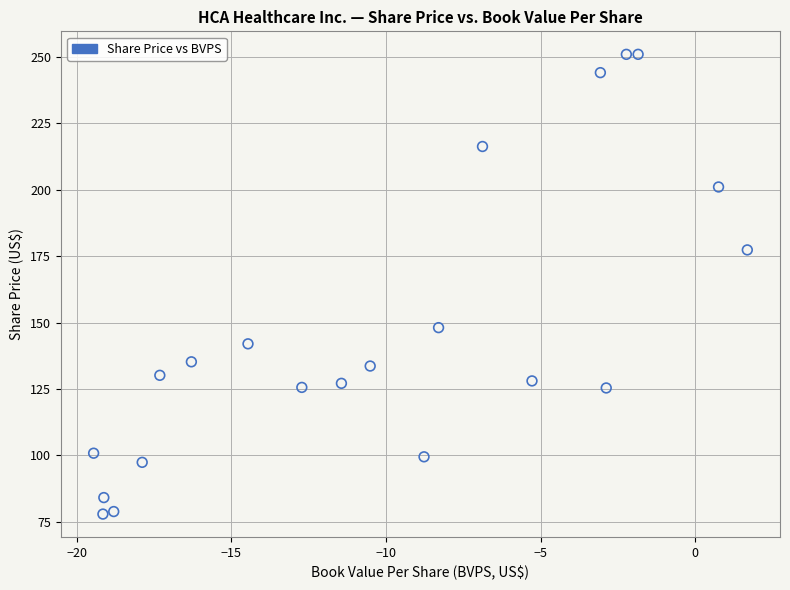

What is the range of Y values (max minus min)?

173.1